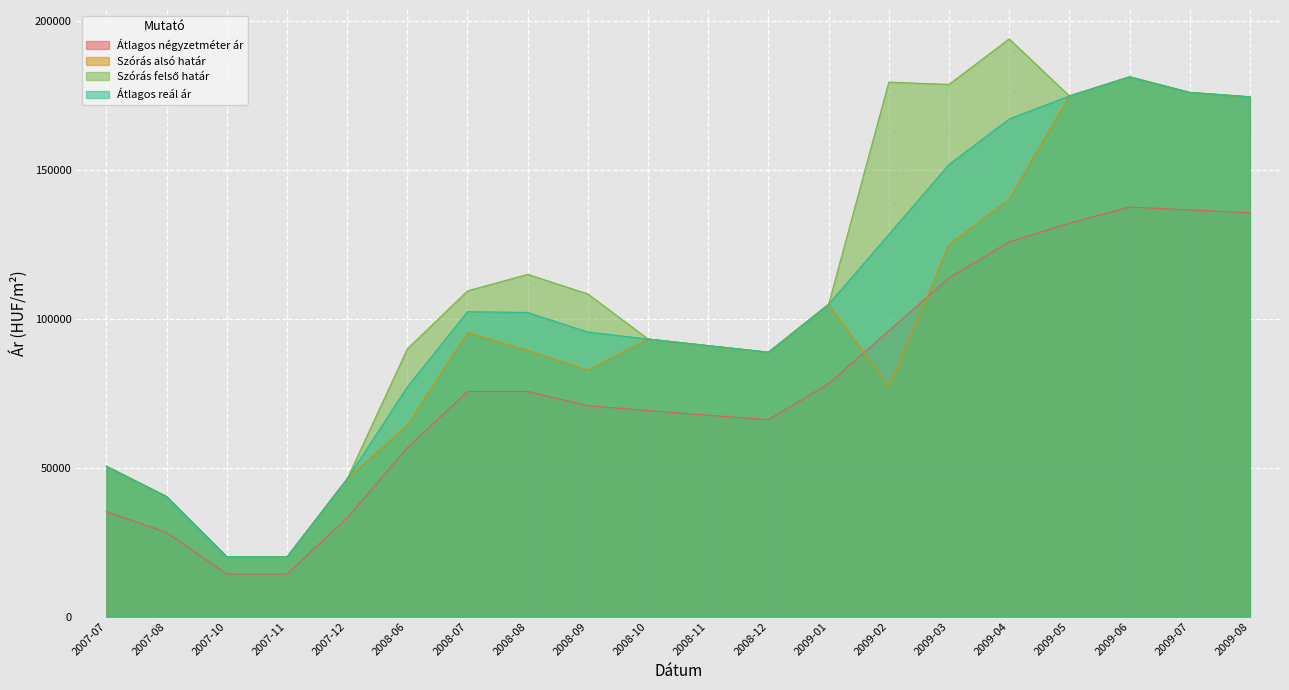

Which series has the largest range (max minus min)?

Szórás felső határ